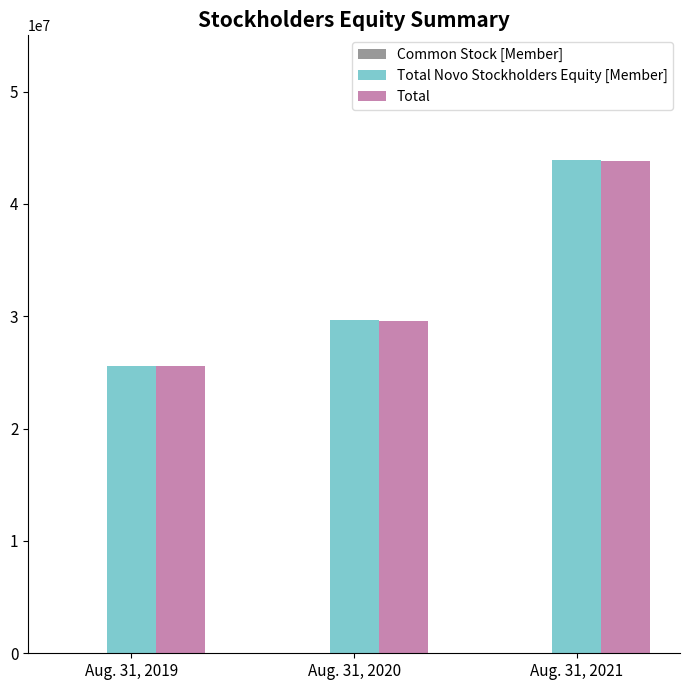

At which label does Total reach its peak?

Aug. 31, 2021